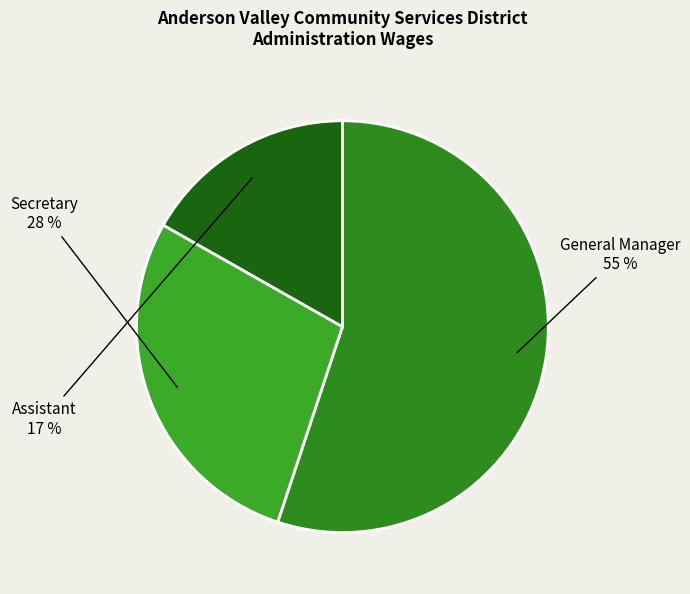

Count the number of slices in the pie.

3